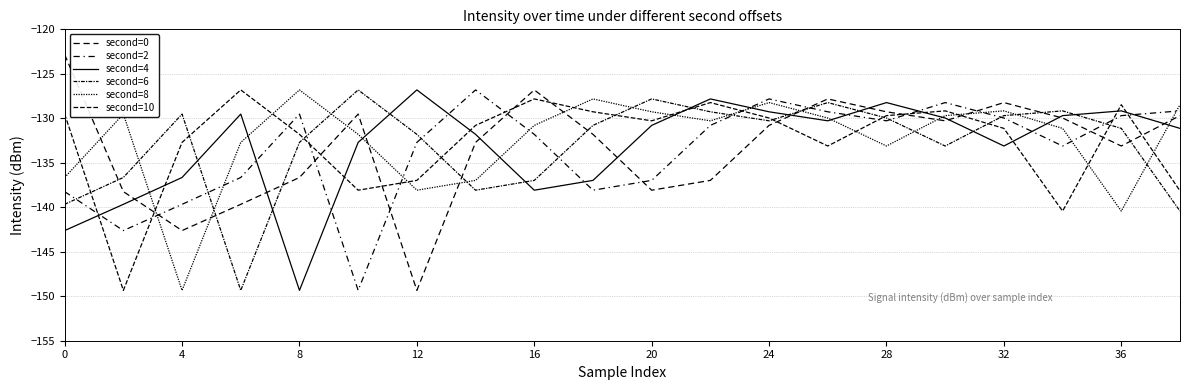

How many lines are shown in the chart?

6